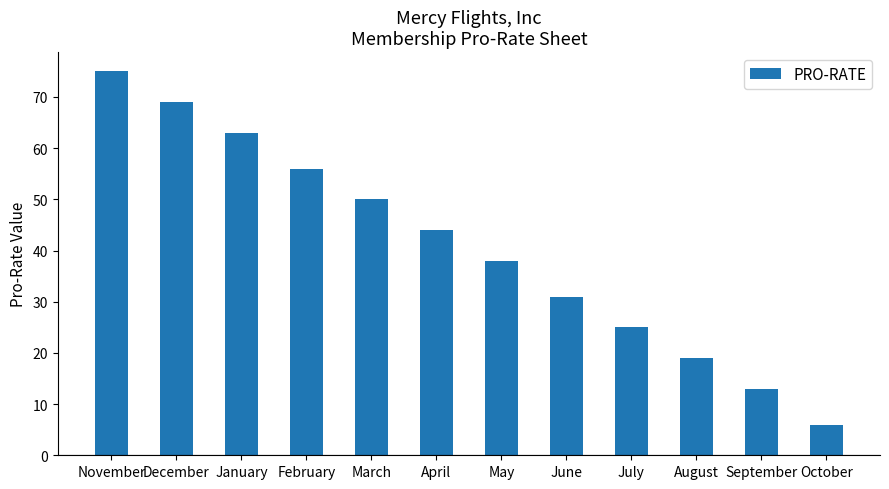

Where is the data nearest to the value 40?

May